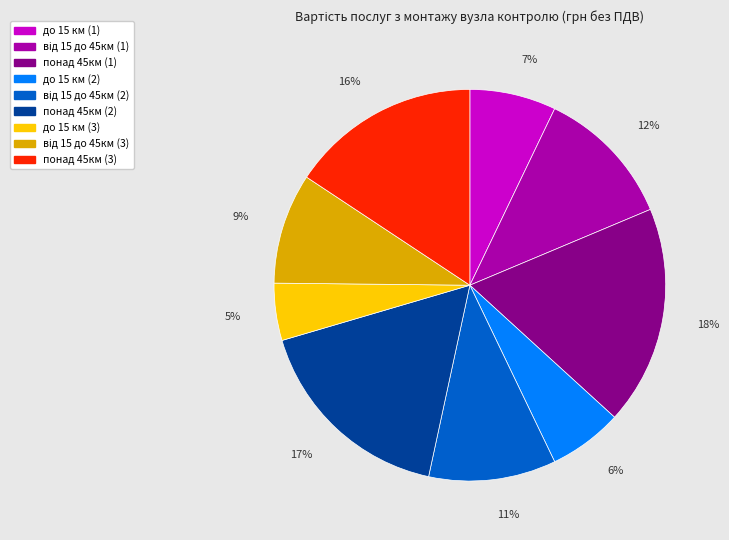

Is there a majority slice in this chart?

No